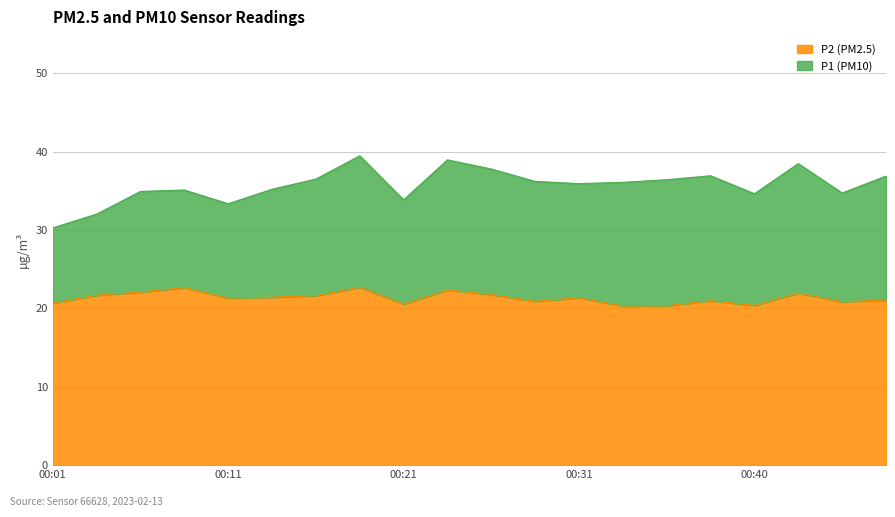

Reading left to right, extract all data points from this chart.

P1: 00:01=30.3	00:04=32.0	00:06=34.9	00:09=35.1	00:11=33.4	00:13=35.2	00:16=36.5	00:18=39.5	00:21=33.9	00:23=39.0	00:26=37.8	00:28=36.2	00:31=35.9	00:33=36.1	00:36=36.4	00:38=36.9	00:40=34.6	00:43=38.5	00:45=34.7	00:48=36.9
P2: 00:01=20.7	00:04=21.7	00:06=22.1	00:09=22.6	00:11=21.3	00:13=21.4	00:16=21.6	00:18=22.7	00:21=20.6	00:23=22.4	00:26=21.8	00:28=20.9	00:31=21.4	00:33=20.3	00:36=20.3	00:38=21.0	00:40=20.4	00:43=21.9	00:45=20.9	00:48=21.1